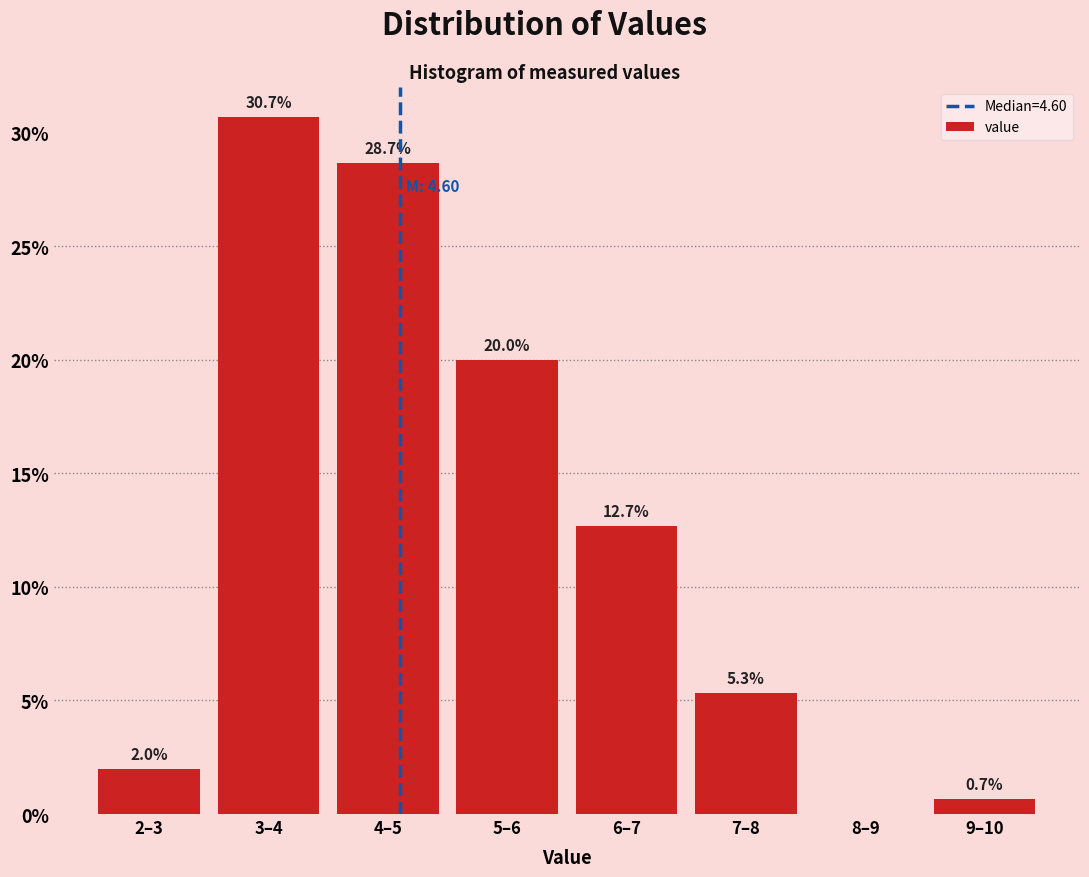

Reading left to right, list all the values displayed in this chart.

2–3=2.0	3–4=30.7	4–5=28.7	5–6=20.0	6–7=12.7	7–8=5.3	8–9=0.0	9–10=0.7